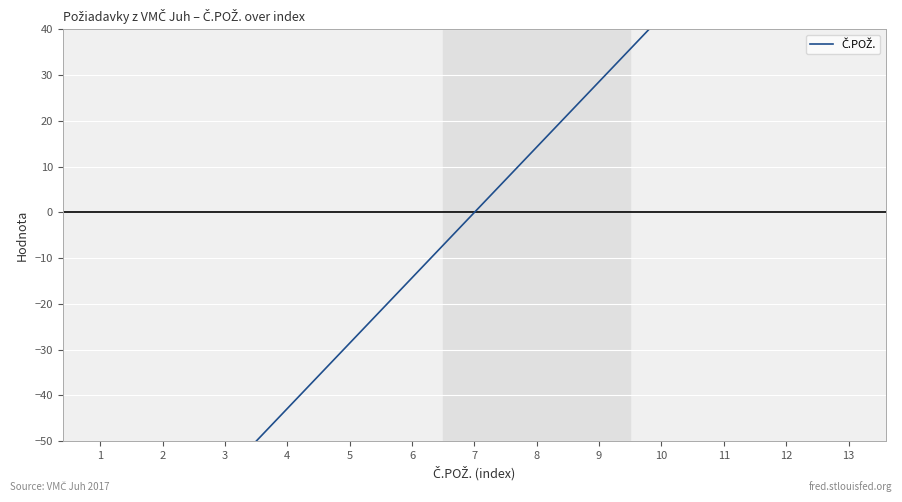

How many values are below zero?

6